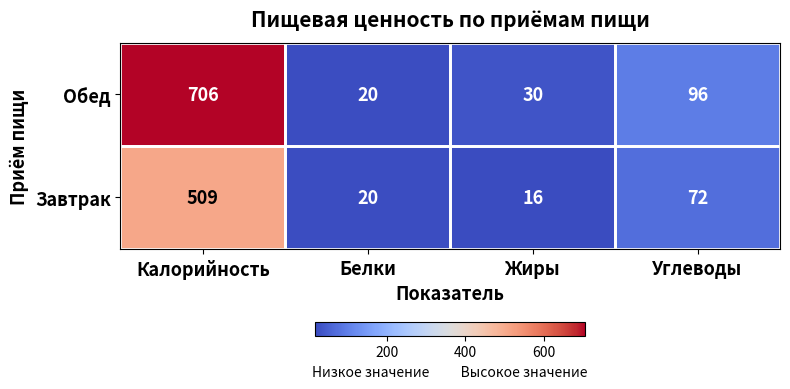

What is the average value of the Обед series?

213